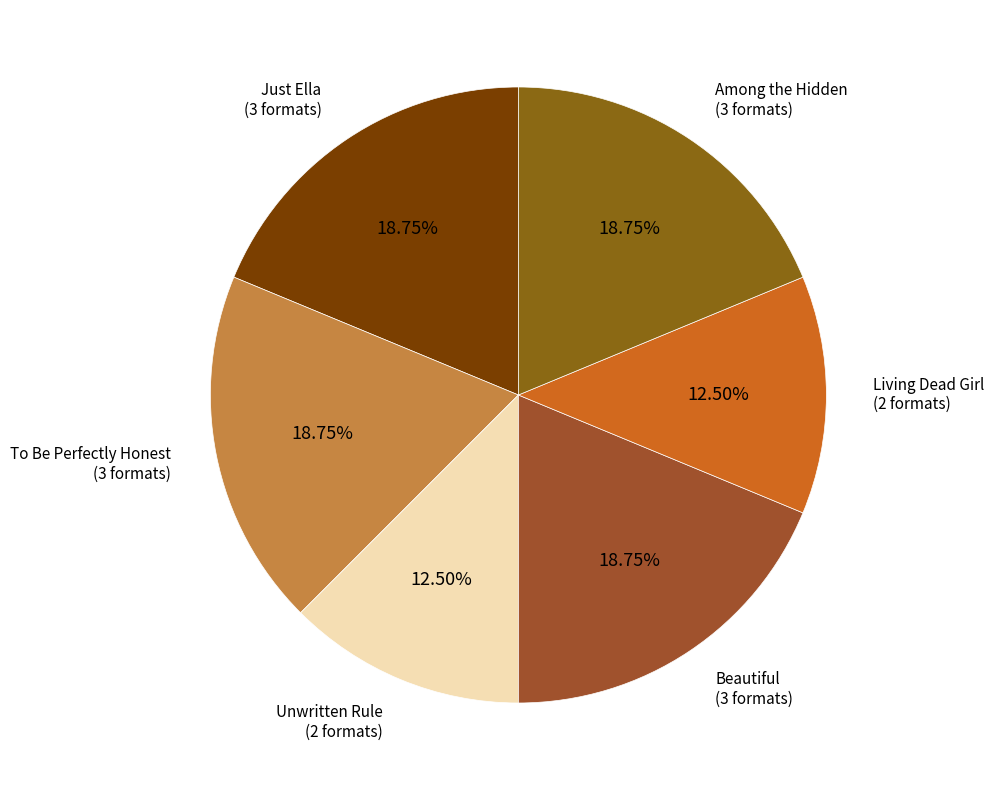

To the nearest percent, what is the average slice percentage?

17%